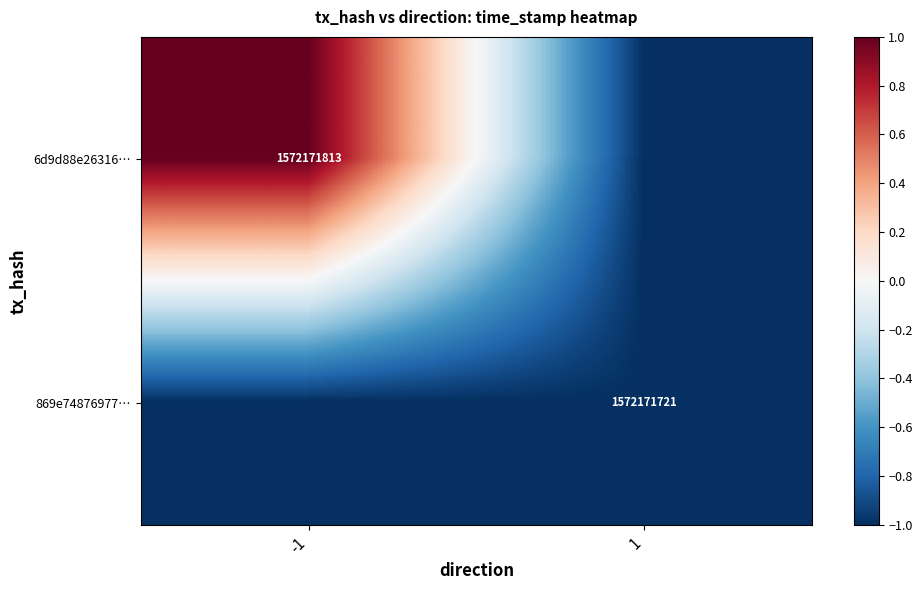

Is it true that 6d9d88e26316… equals 651656055 at -1?

False